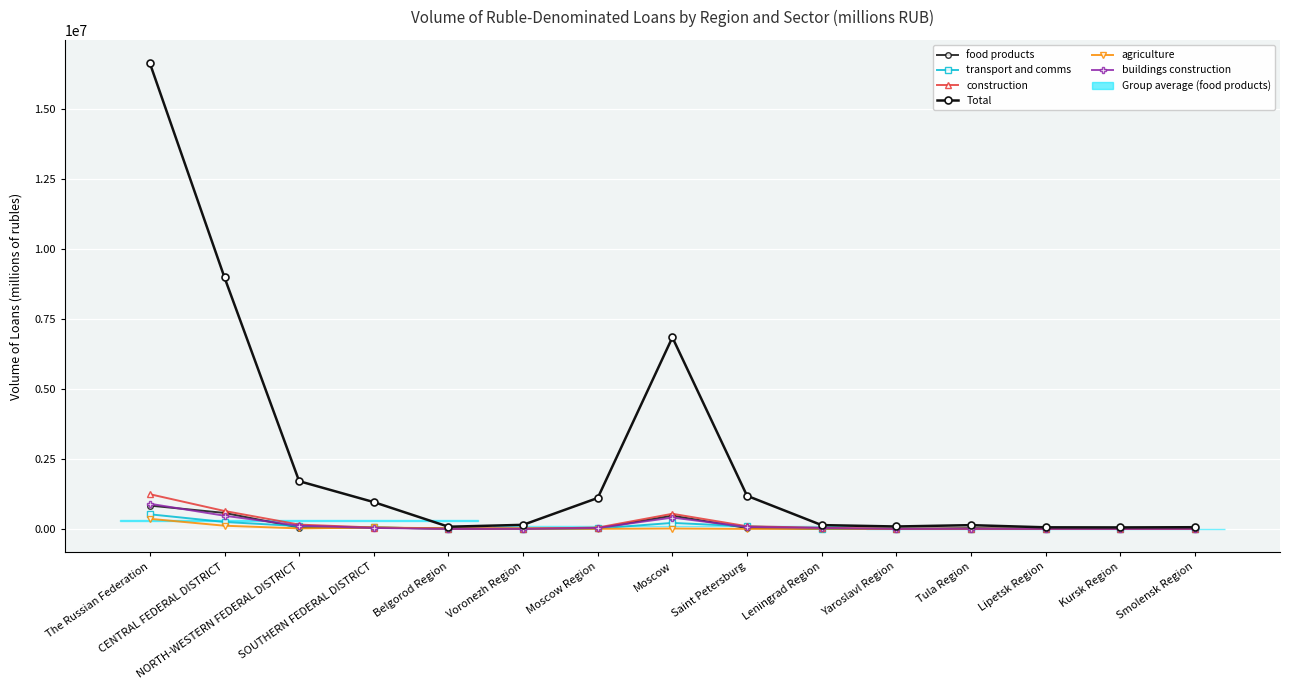

True or false: construction has more than 0 interior local peaks.

True